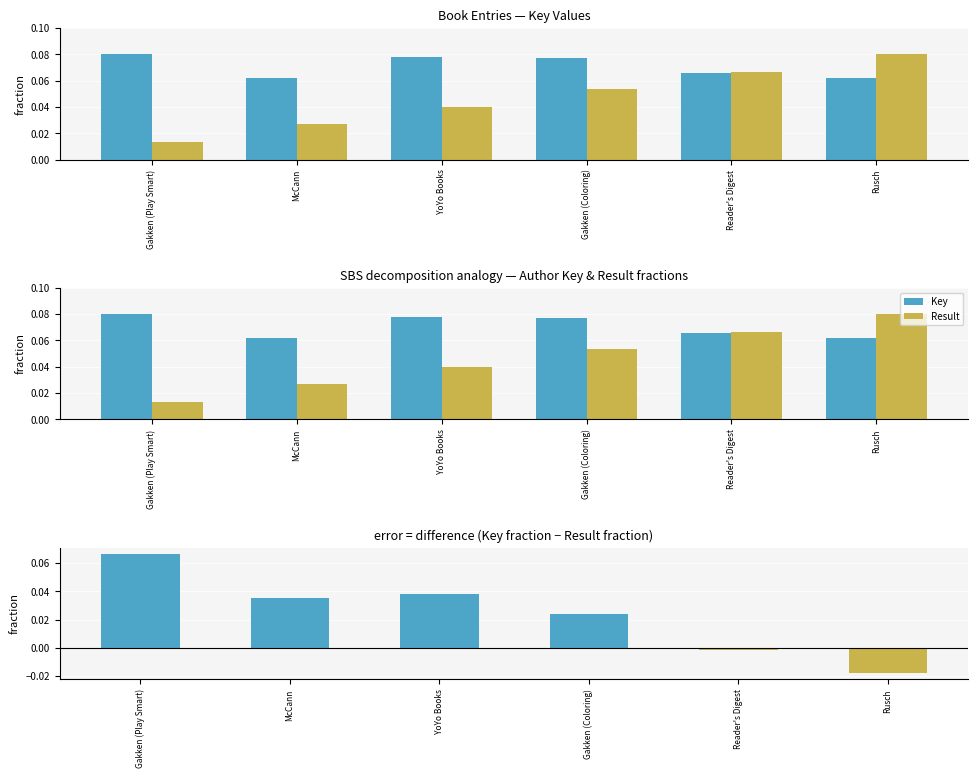

The Key series shows 0.1 at Rusch. True or false?

False